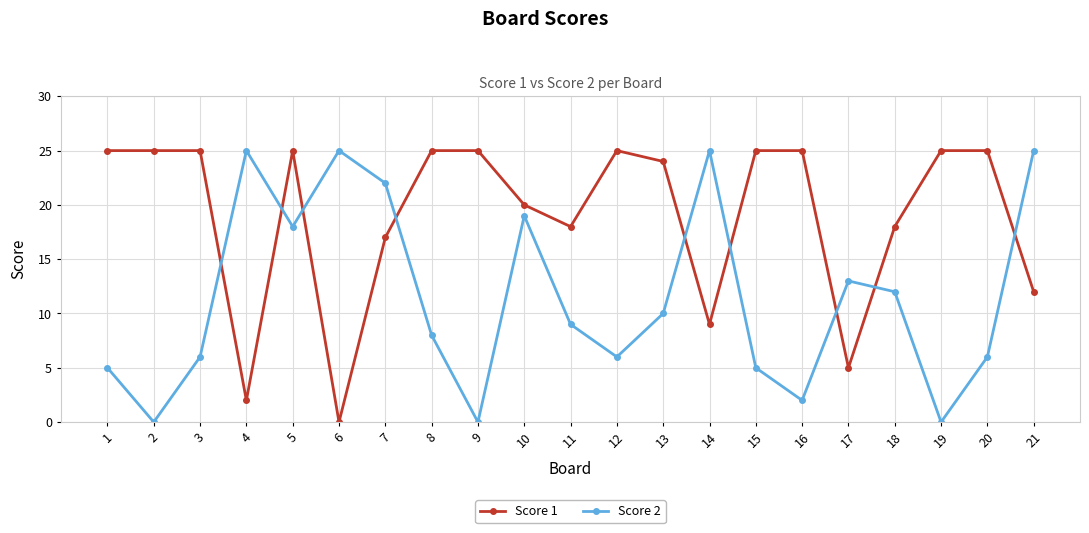

How many times do Score 2 and Score 1 cross each other?

9